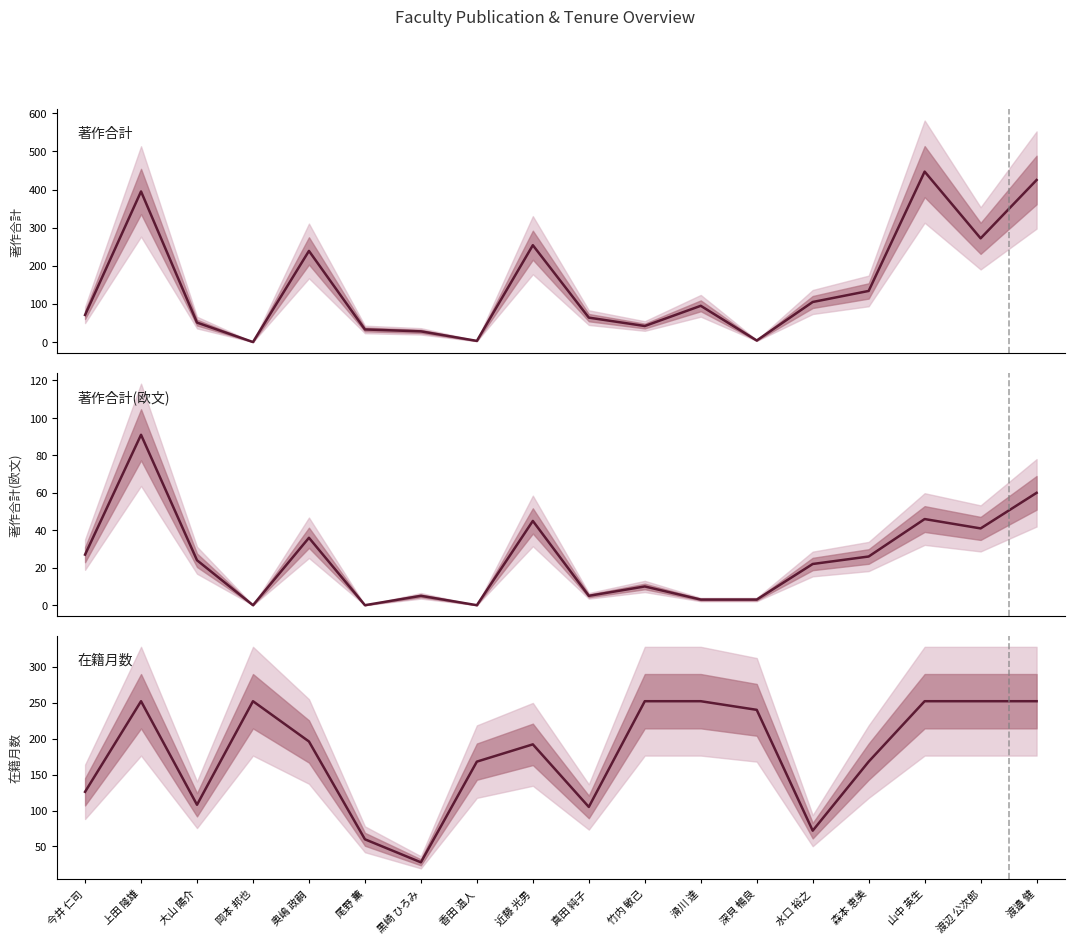

Between 森本 恵美 and 今井 仁司, which is larger?

森本 恵美